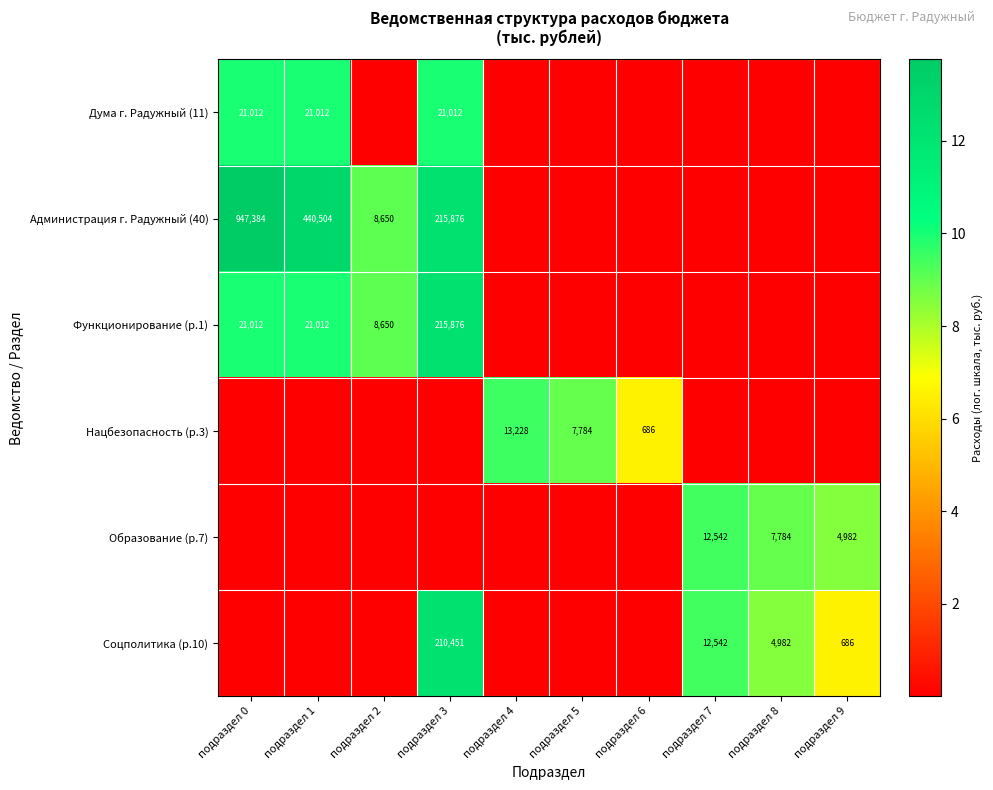

Between подраздел 6 and подраздел 1, which is larger?

подраздел 1